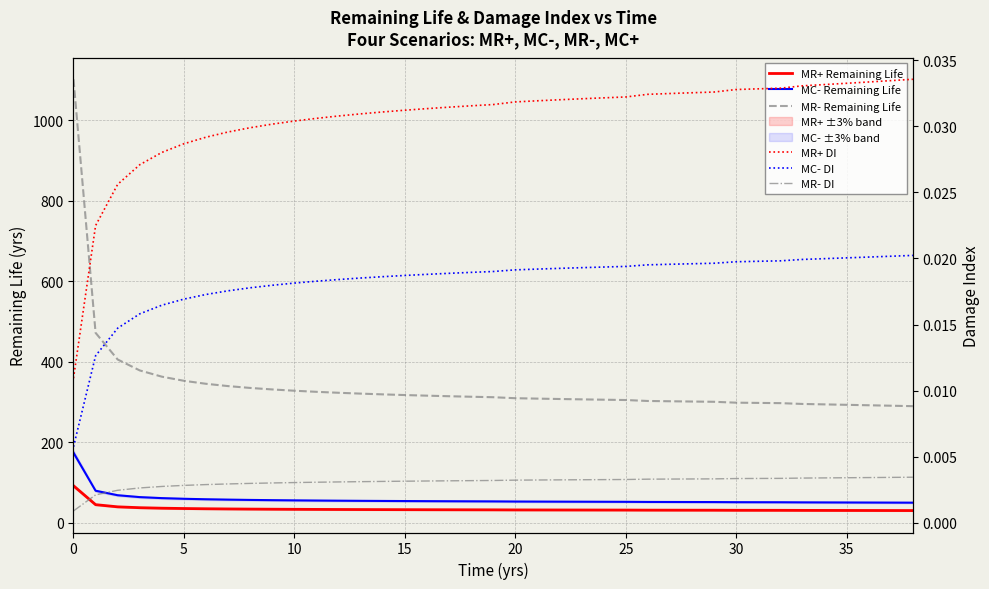

What is the maximum value shown in the chart?

1101.7